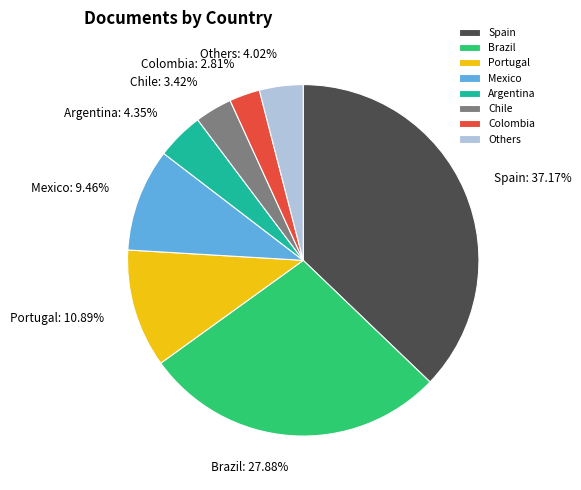

Do Argentina and Colombia together represent more than half of the pie?

No